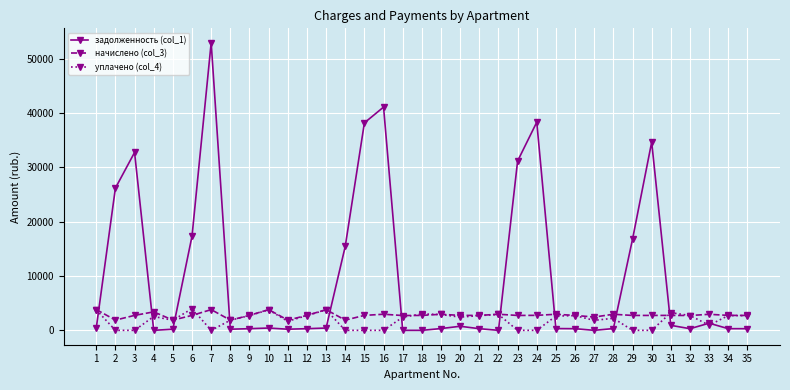

At which category does the chart reach its peak across all series?

7